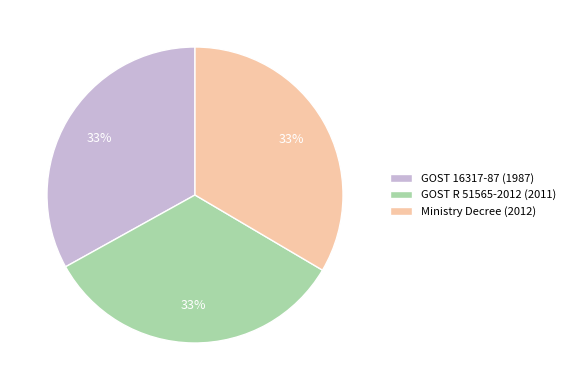

Do Ministry Decree (2012) and GOST 16317-87 (1987) together represent more than half of the pie?

Yes